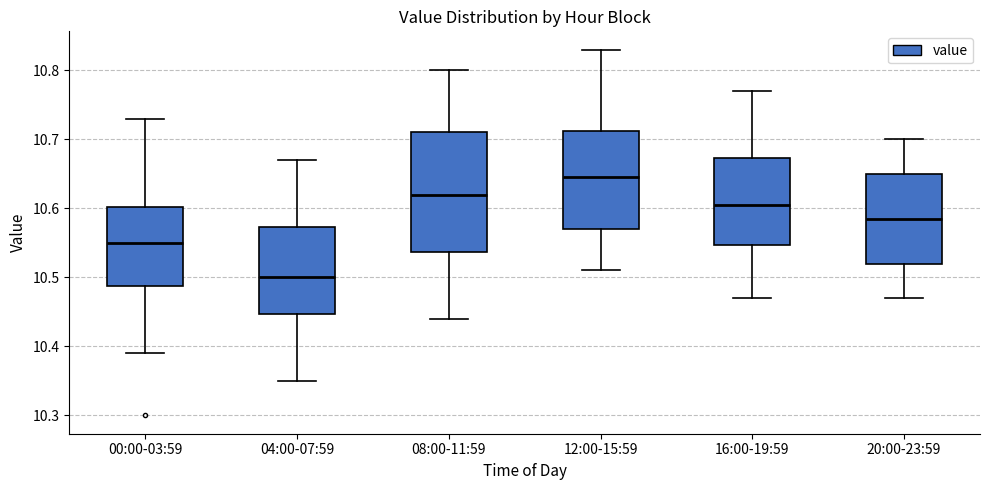

Where is the lower edge of the box for 08:00-11:59 on the y-axis? The values are not printed on the chart, so give them approximately, as read against the axis.

10.54